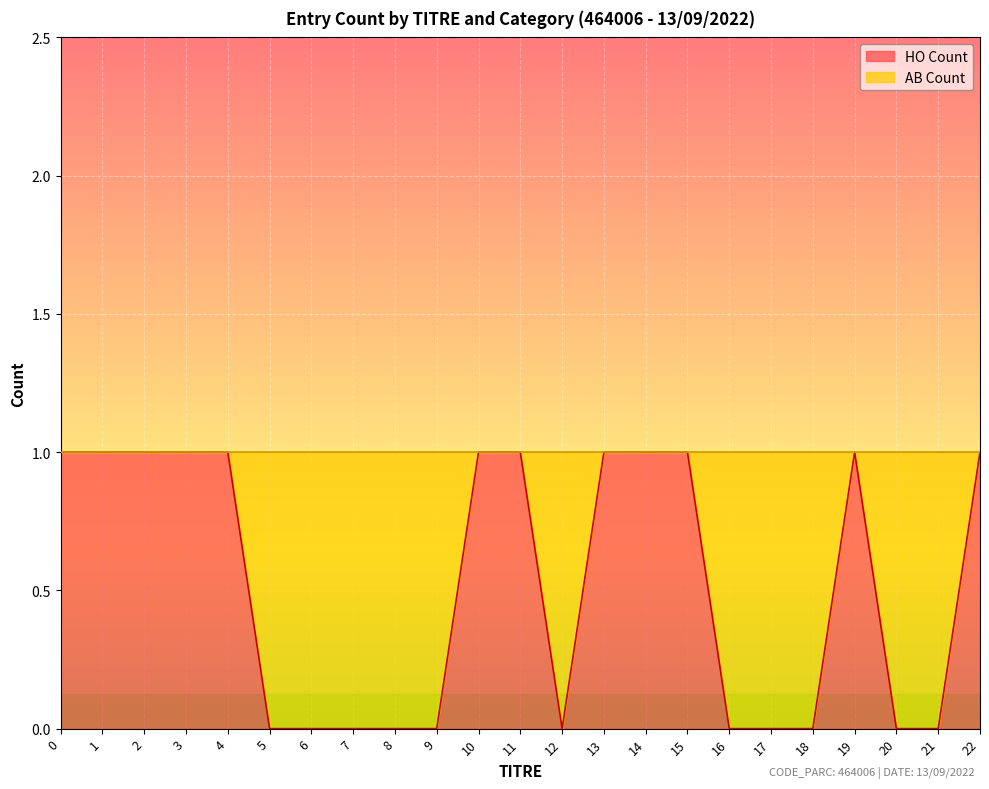

What is the average value?

1